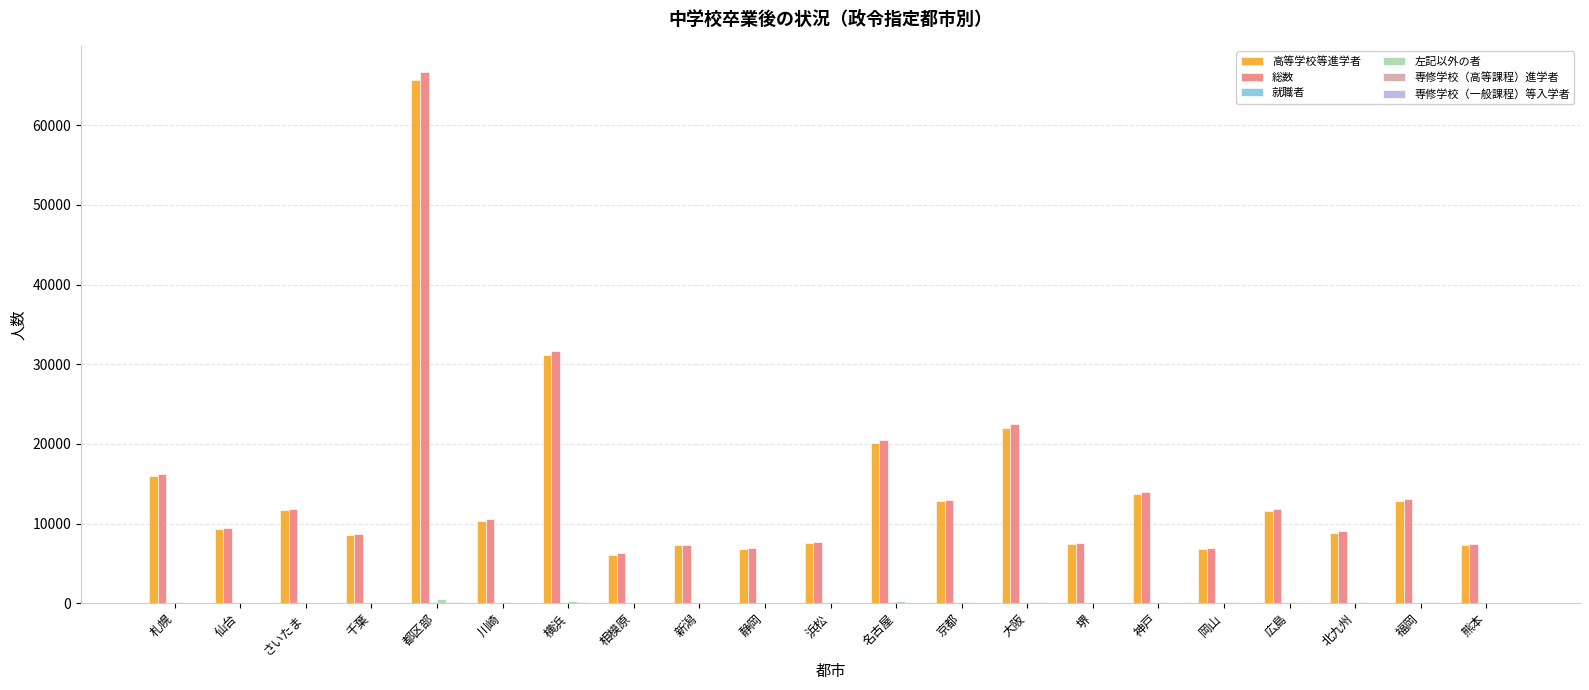

At which category is the sum across all series the highest?

都区部